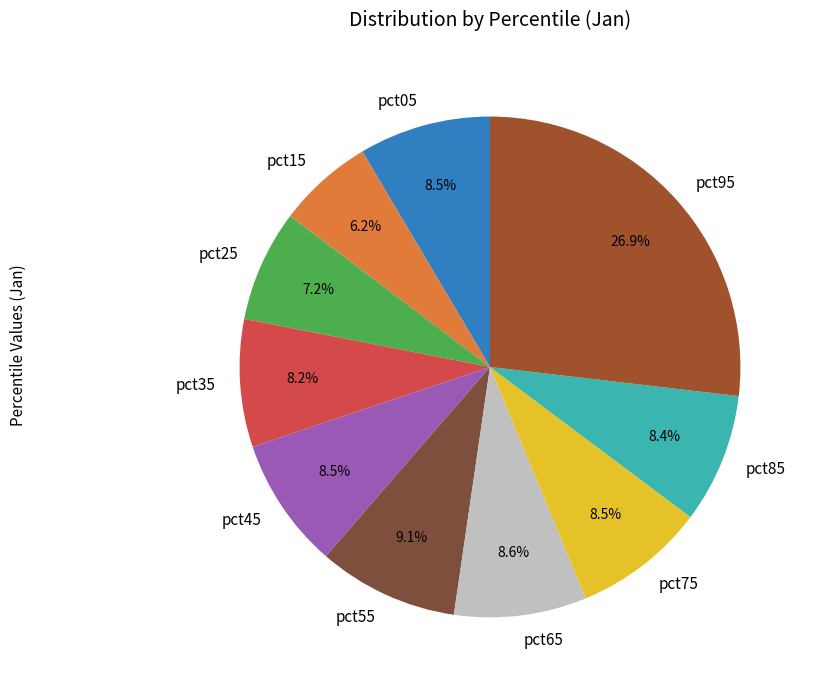

Do pct15 and pct65 together represent more than half of the pie?

No